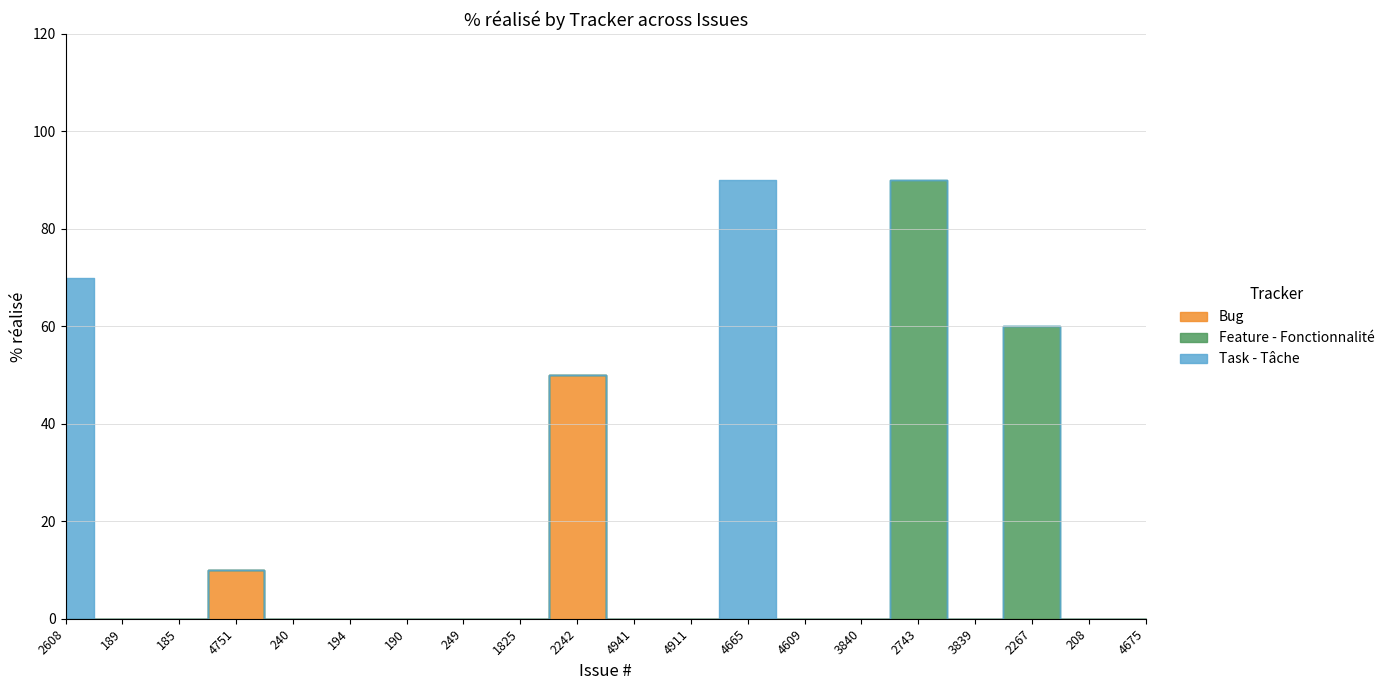

Does the chart display data point markers on the line(s)?

No